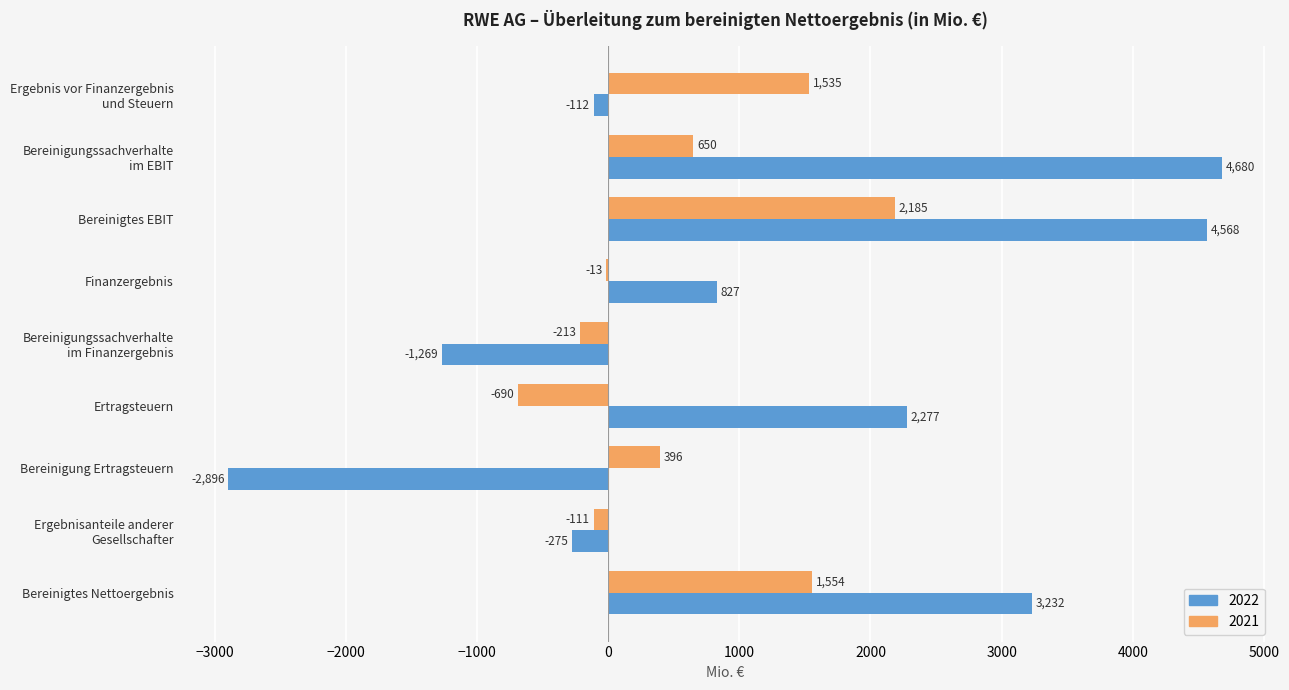

At which label is 2021 closest to 747?

Bereinigungssachverhalte
im EBIT